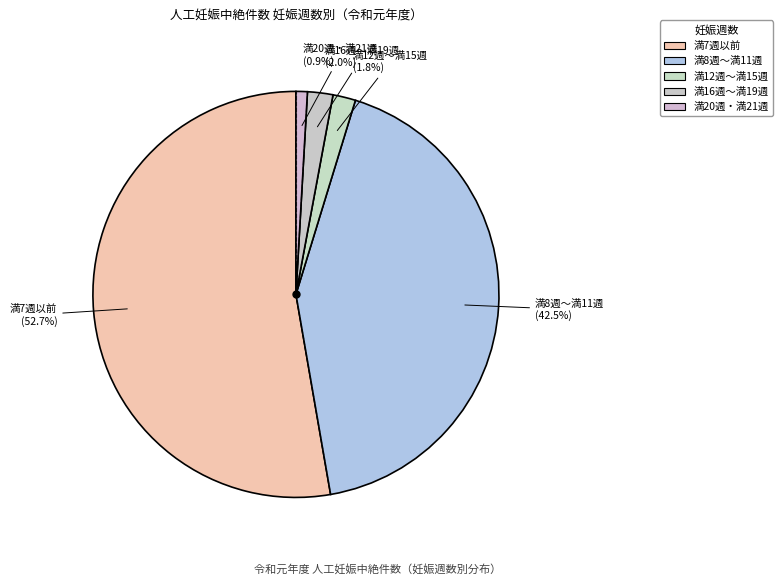

How many segments does this pie chart have?

5